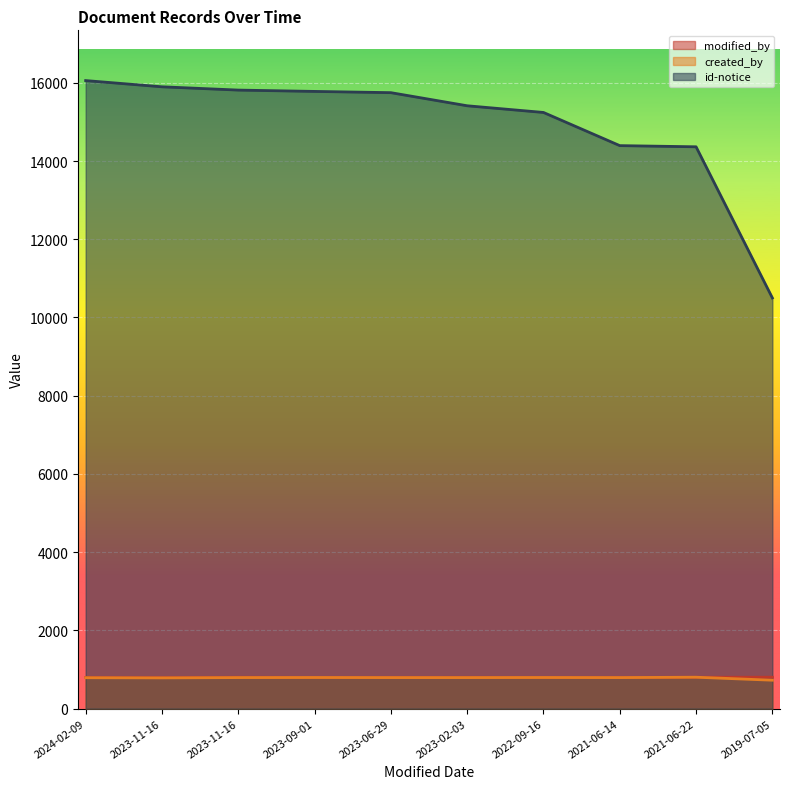

True or false: modified_by and created_by intersect in this chart.

True